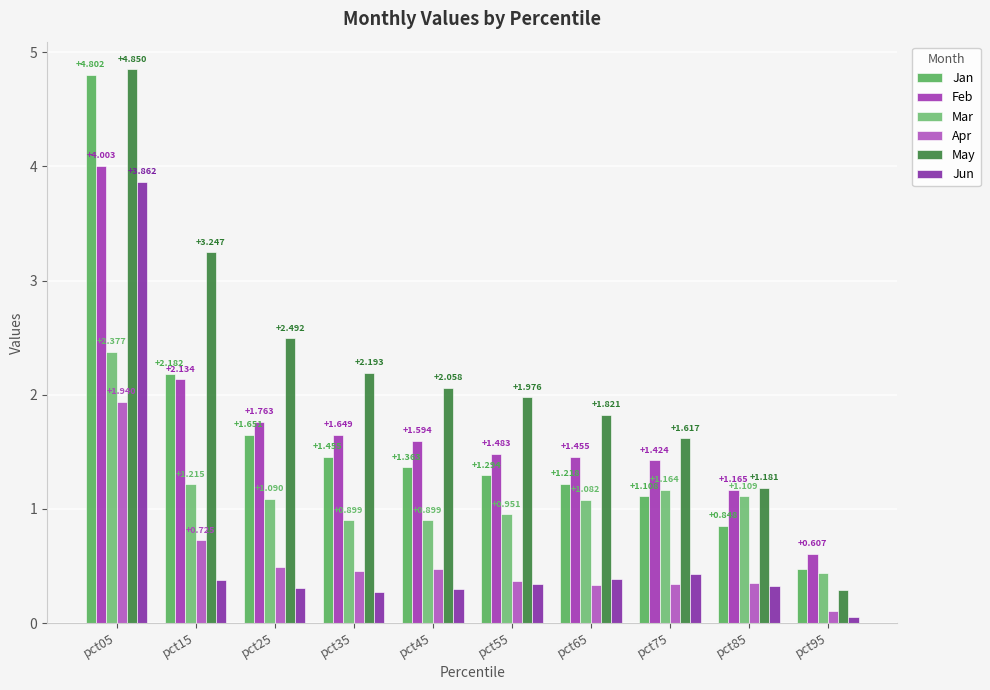

What are all the series names shown in the legend?

Jan, Feb, Mar, Apr, May, Jun